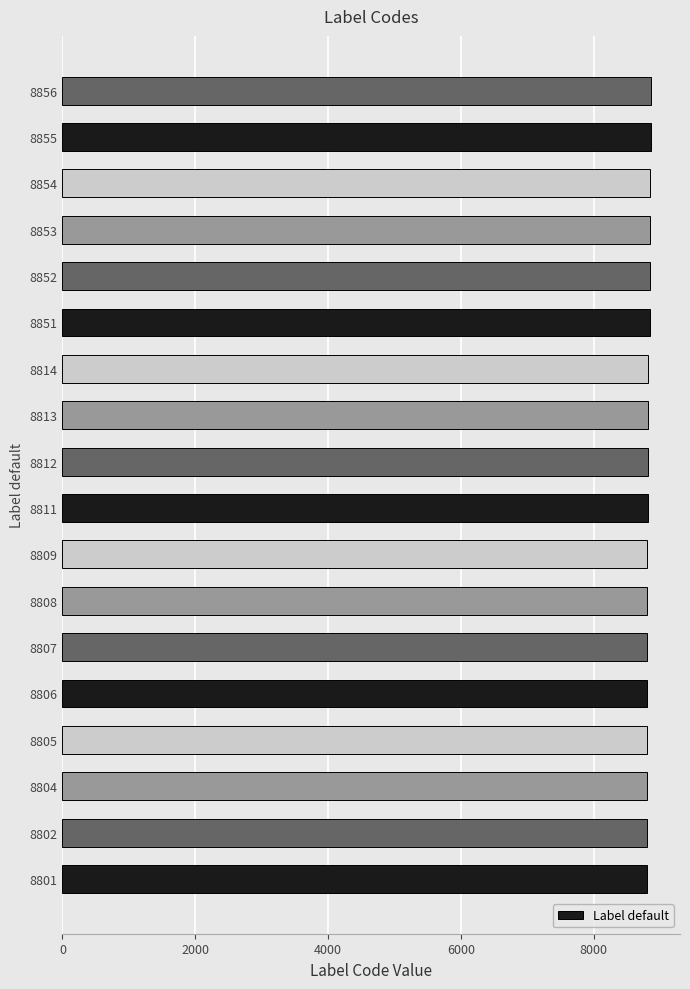

The value at 8808 is 5821. True or false?

False